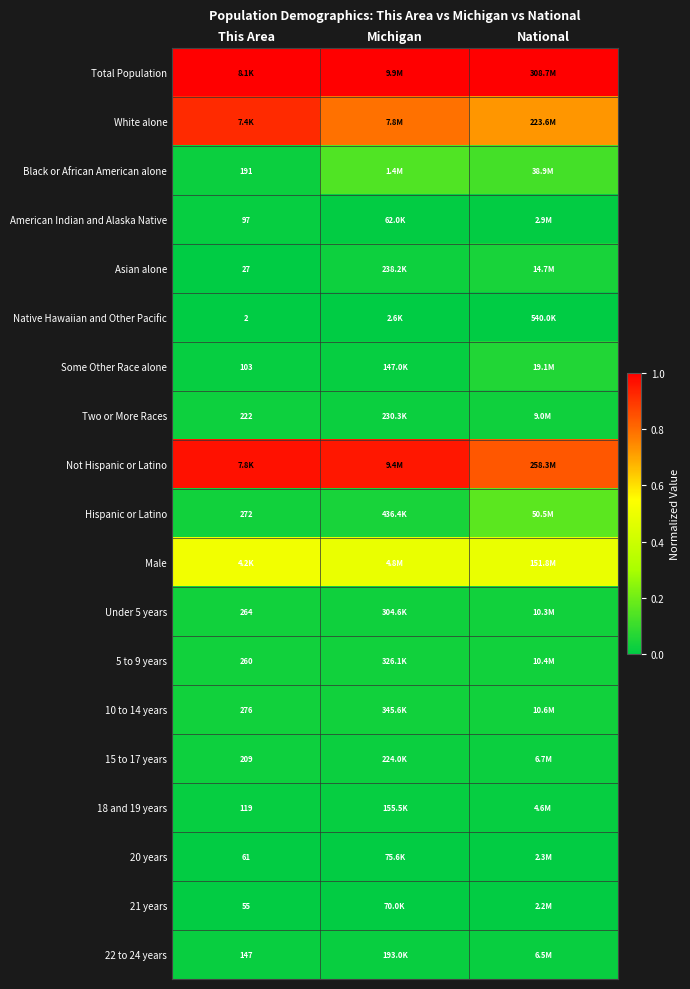

At National, list the series in order from largest to smallest.

Total Population, Not Hispanic or Latino, White alone, Male, Hispanic or Latino, Black or African American alone, Some Other Race alone, Asian alone, 10 to 14 years, 5 to 9 years, Under 5 years, Two or More Races, 15 to 17 years, 22 to 24 years, 18 and 19 years, American Indian and Alaska Native, 20 years, 21 years, Native Hawaiian and Other Pacific